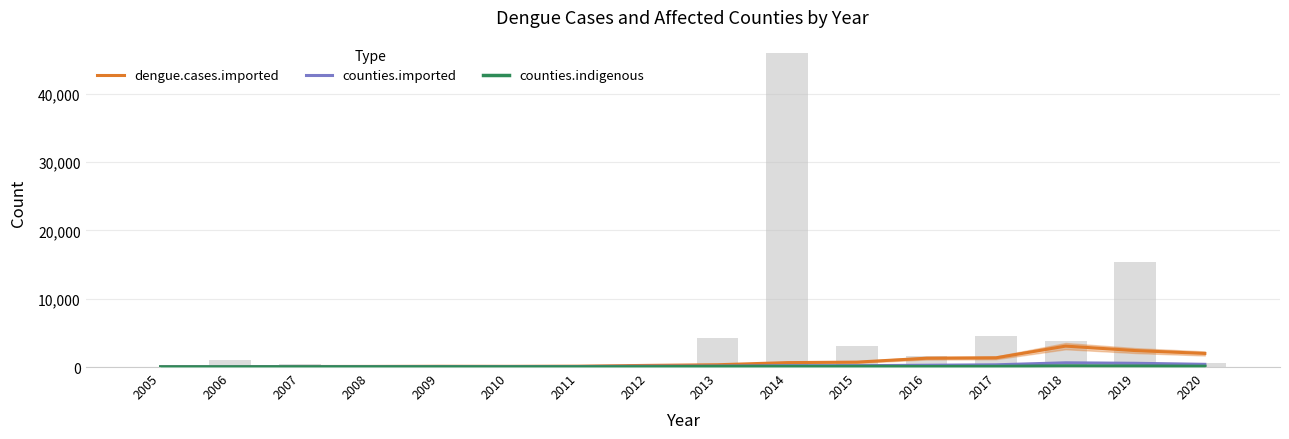

Is it true that counties.indigenous equals 2.4 at 2008?

False